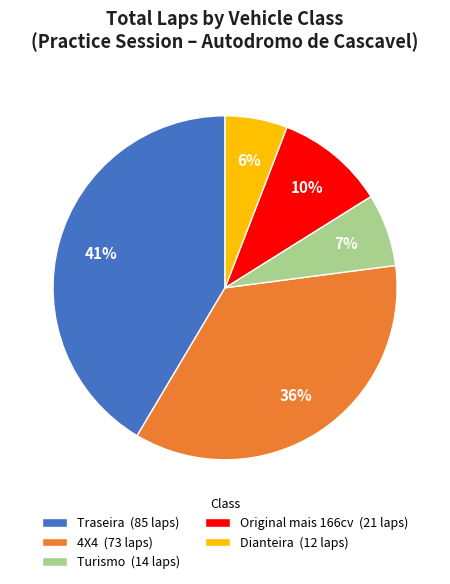

Rank the categories by value from highest to lowest.

Traseira (85 laps), 4X4 (73 laps), Original mais 166cv (21 laps), Turismo (14 laps), Dianteira (12 laps)